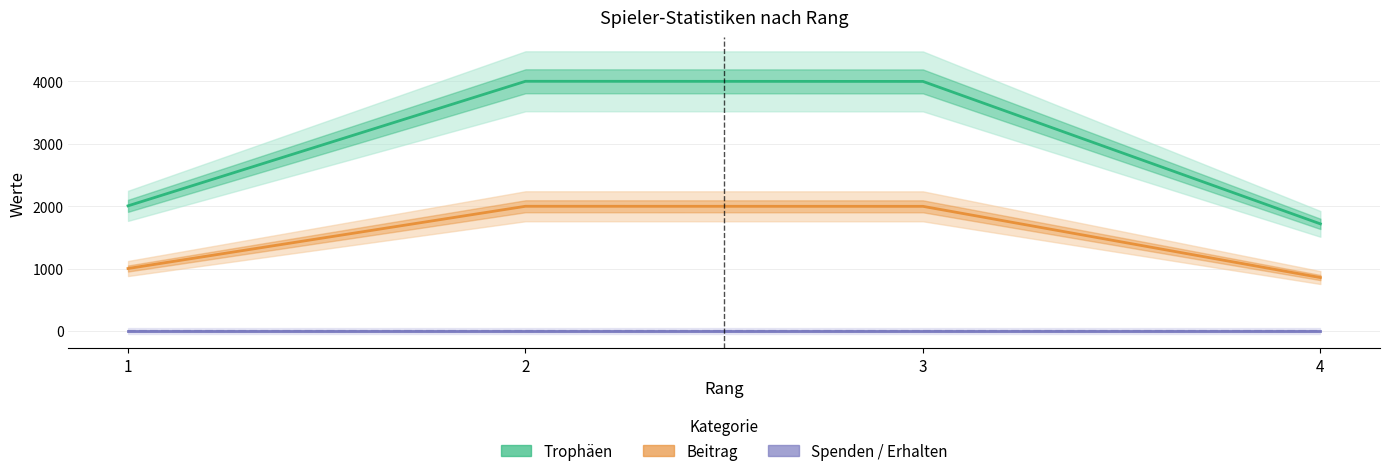

Between 4 and 3, which is larger?

3